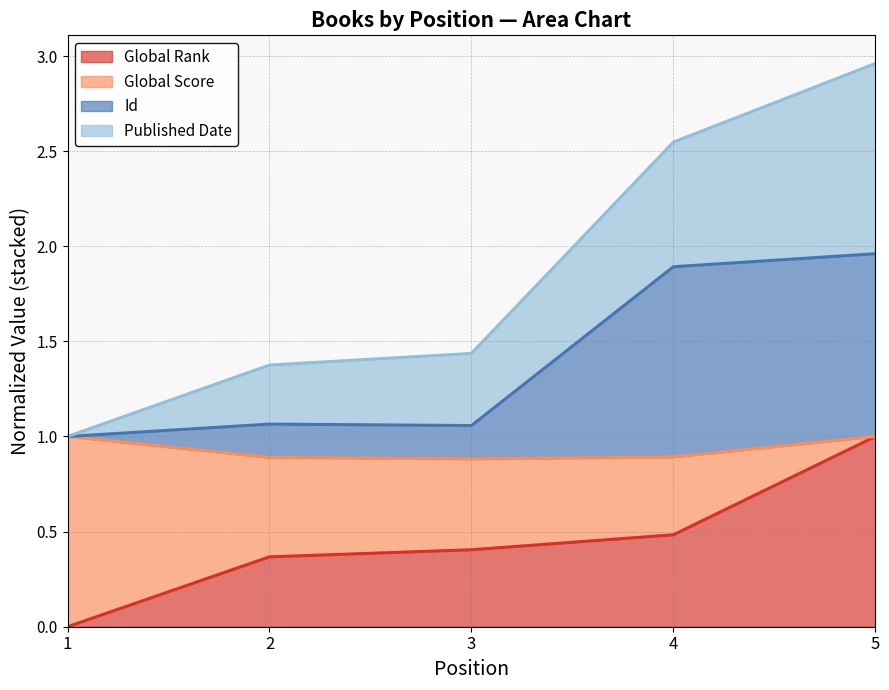

Which label corresponds to the smallest value in the chart?

1